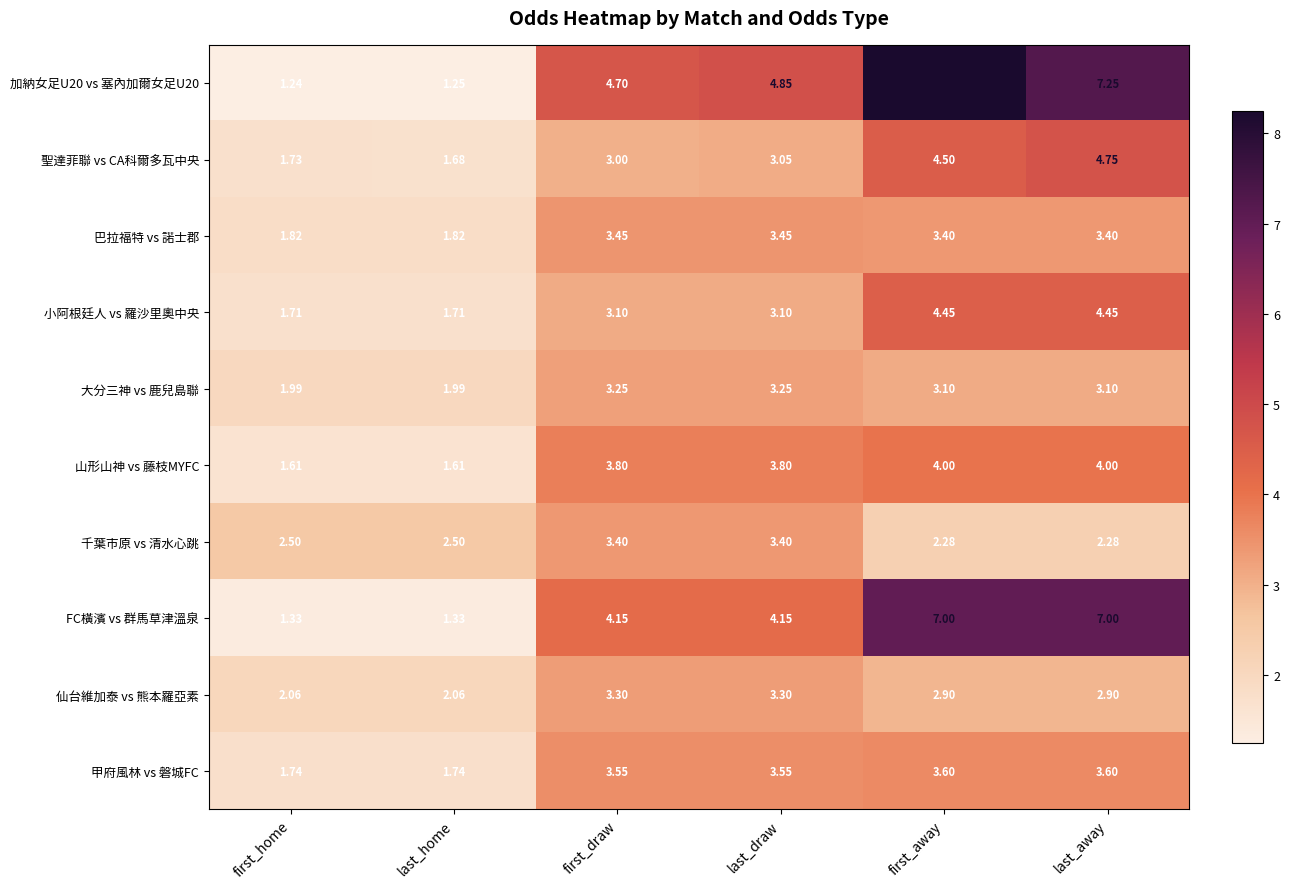

Which label corresponds to the largest value in the chart?

first_away